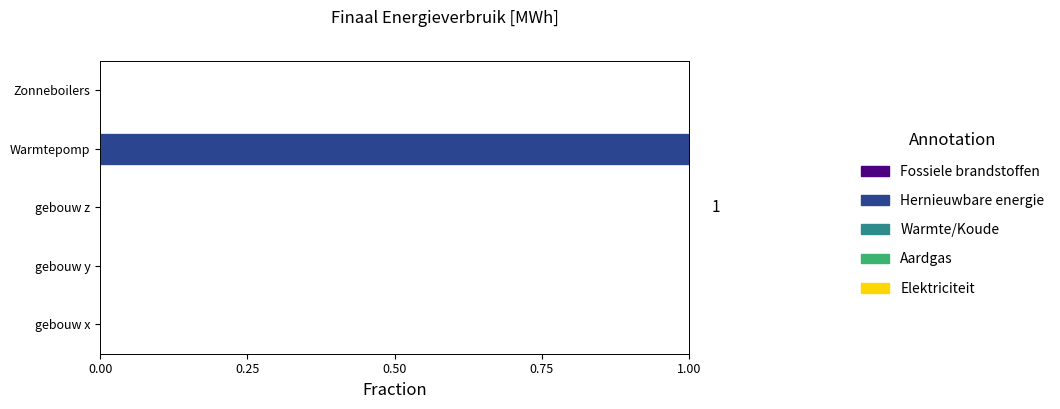

Reading top to bottom, transcribe all the data shown in this chart.

Zonneboilers=0	Warmtepomp=1	gebouw z=0	gebouw y=0	gebouw x=0